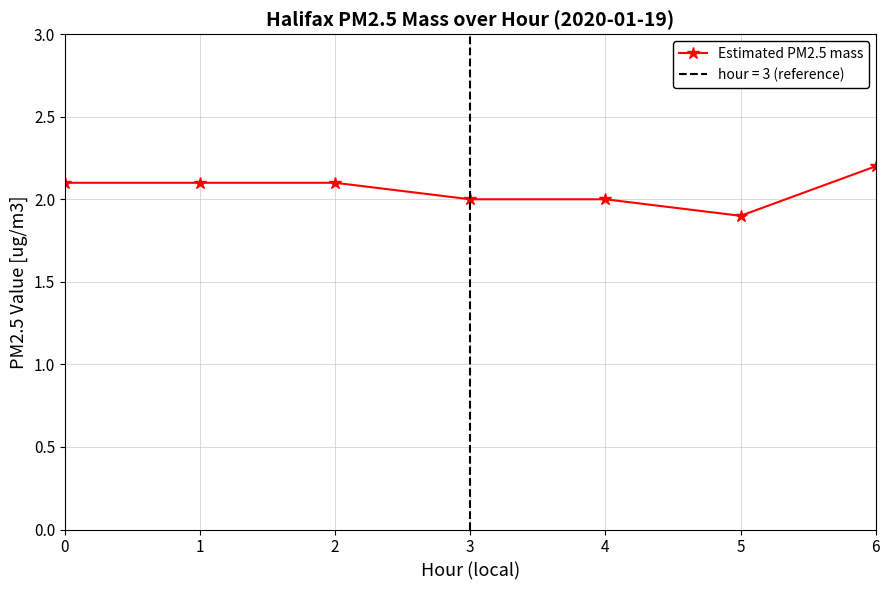

The value of Estimated PM2.5 mass at 6 is 3.3. True or false?

False